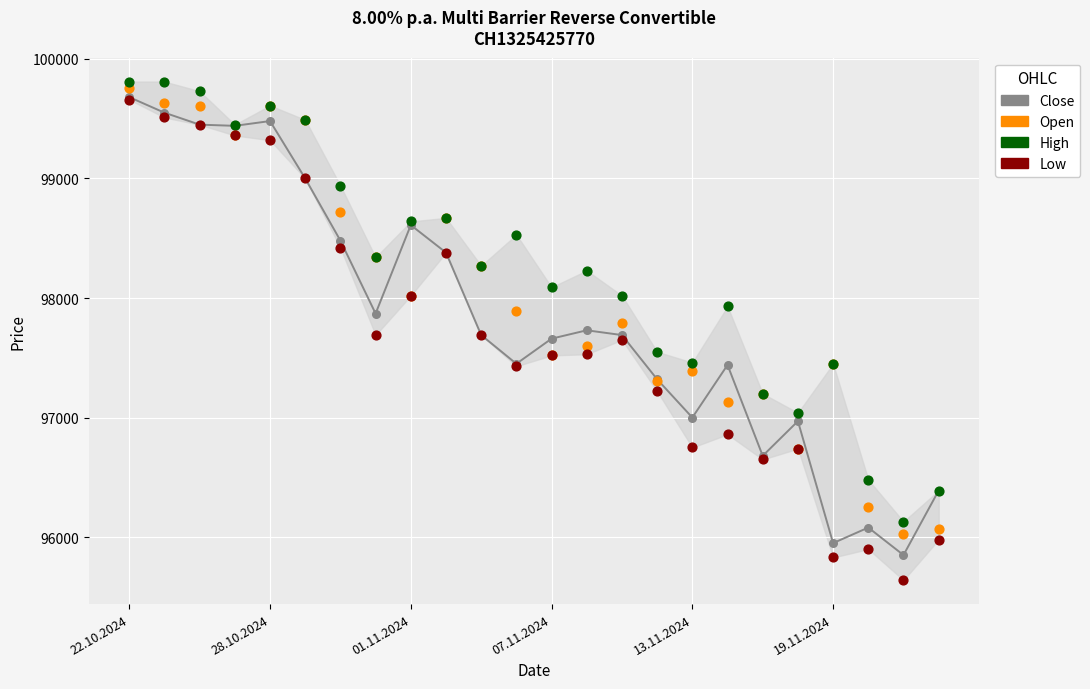

At how many categories does at least one series exceed 96390?

22